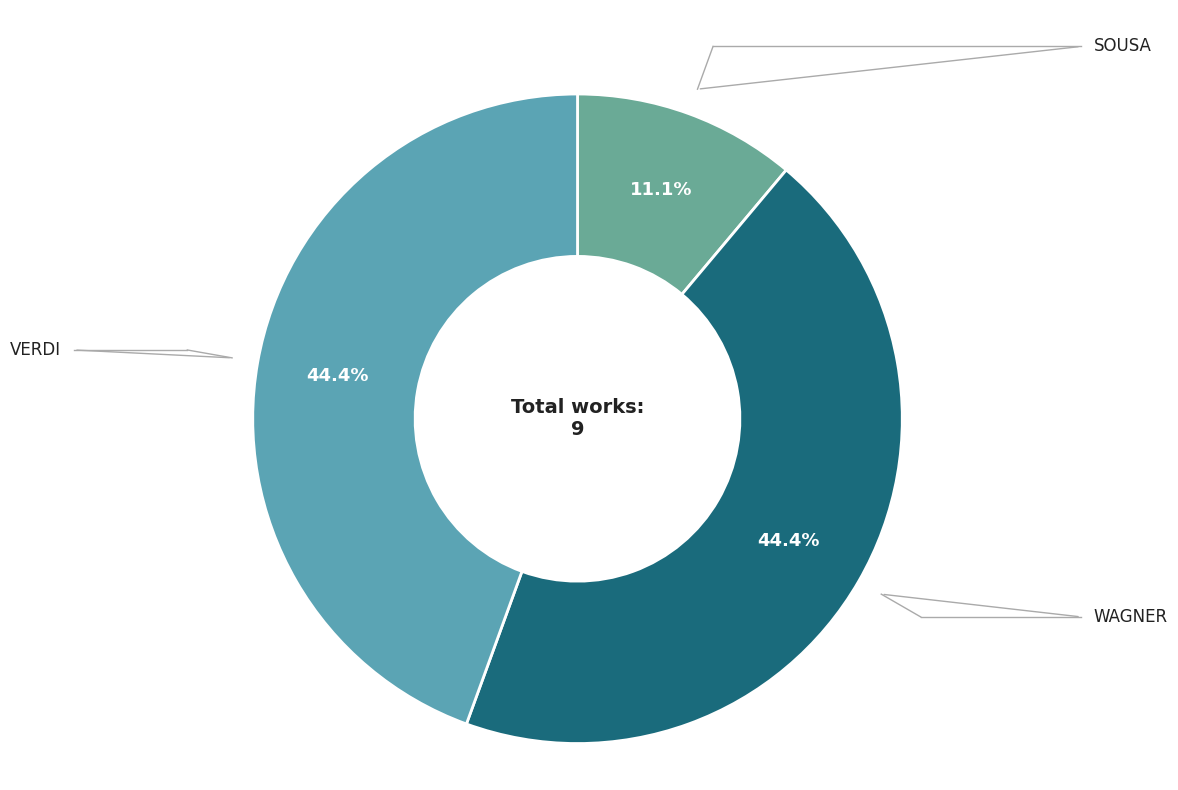

How many segments does this pie chart have?

3